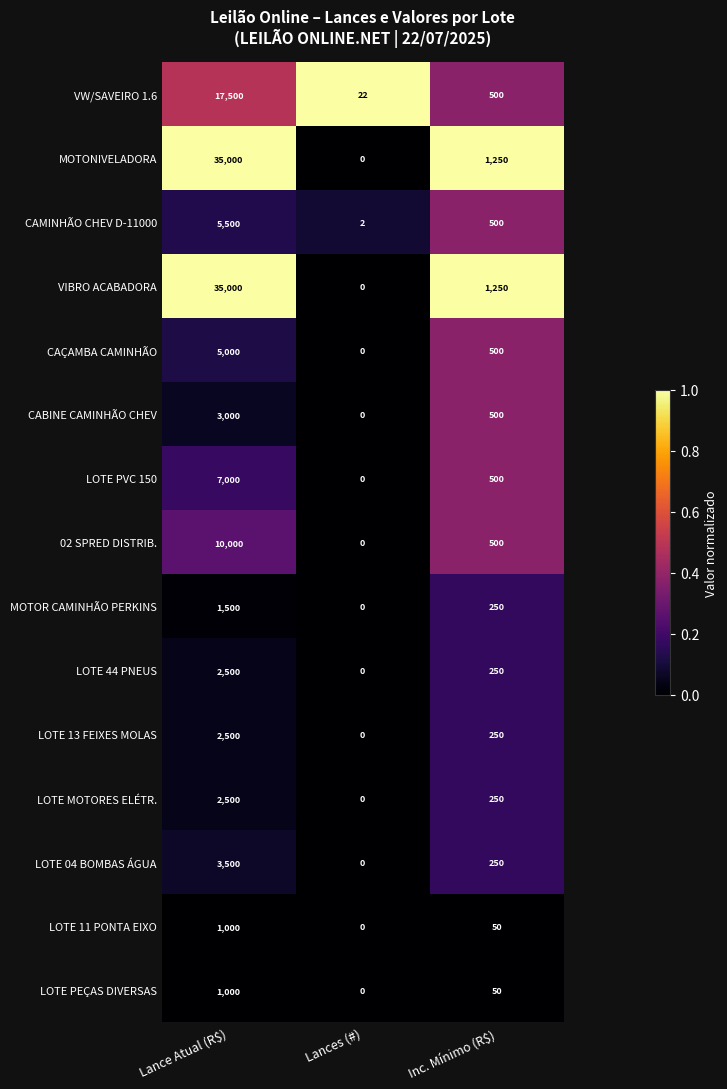

At which label does CAÇAMBA CAMINHÃO first exceed 500?

Lance Atual (R$)